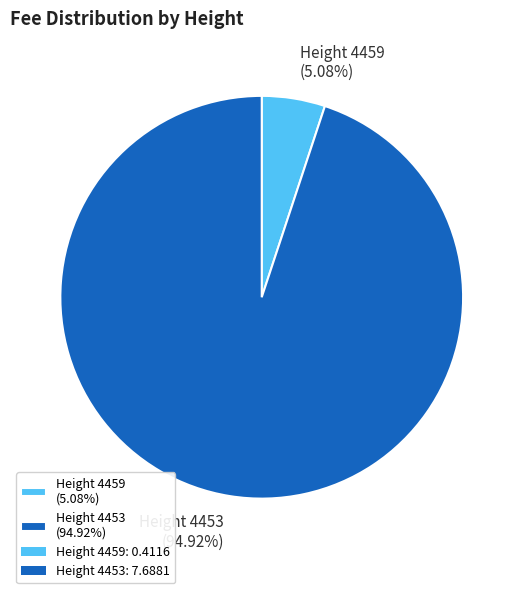

Do Height 4459 and Height 4453 together represent more than half of the pie?

Yes